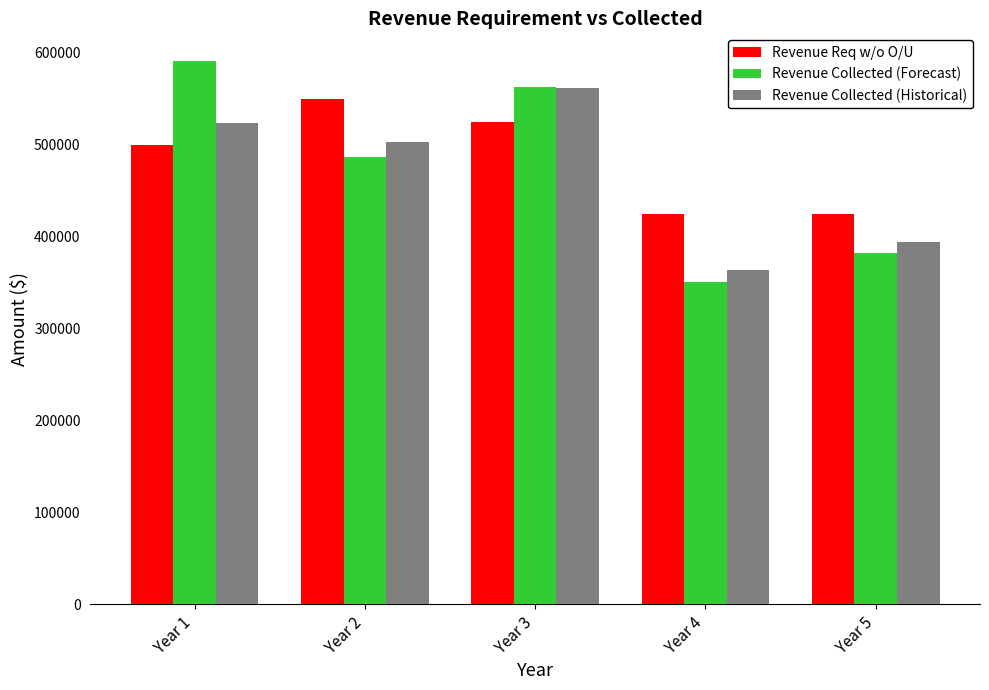

At how many categories does at least one series exceed 446222?

3